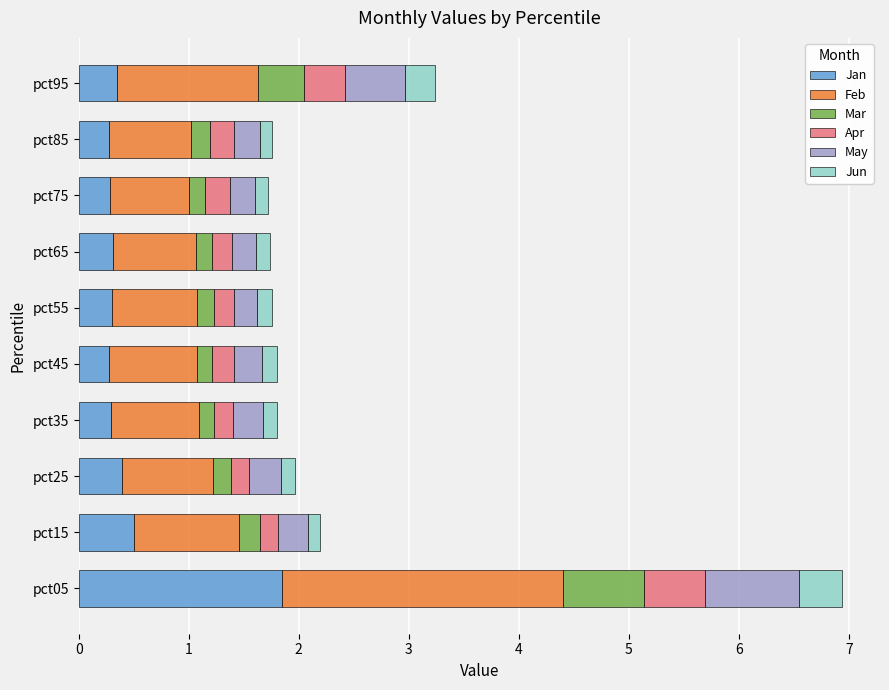

What is the maximum value for Jan?

1.8